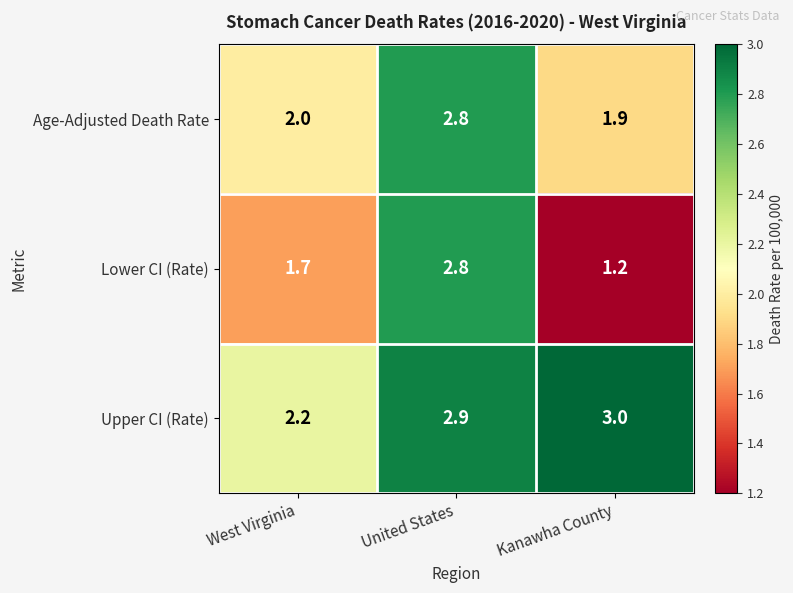

How many categories are shown in the chart?

3